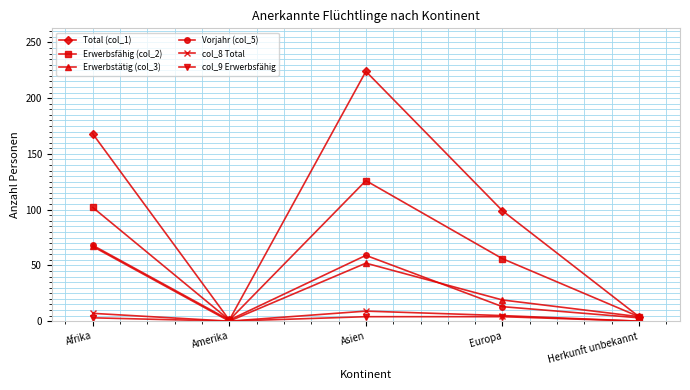

How many lines are shown in the chart?

6